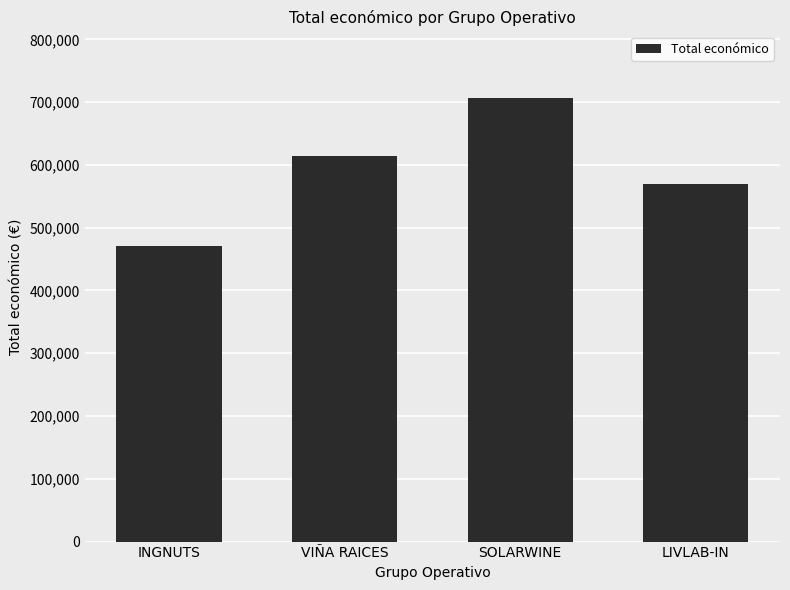

List the labels in order of value, smallest first.

INGNUTS, LIVLAB-IN, VIÑA RAICES, SOLARWINE